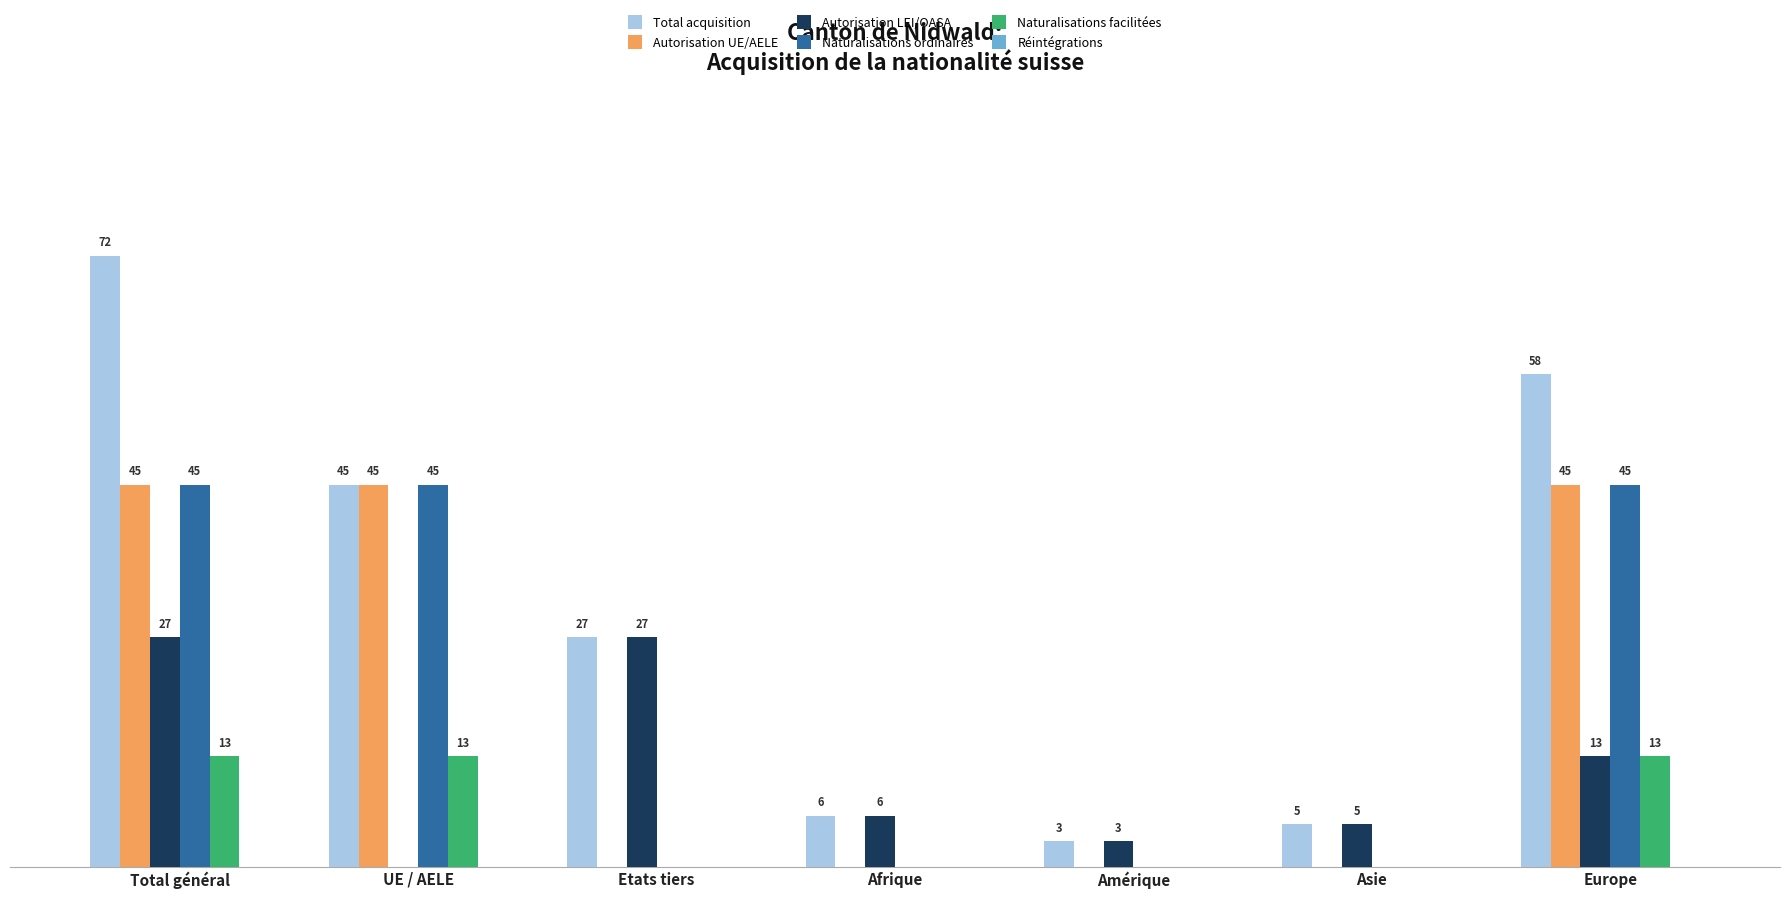

At which label does Autorisation LEI/OASA first exceed 6?

Total général